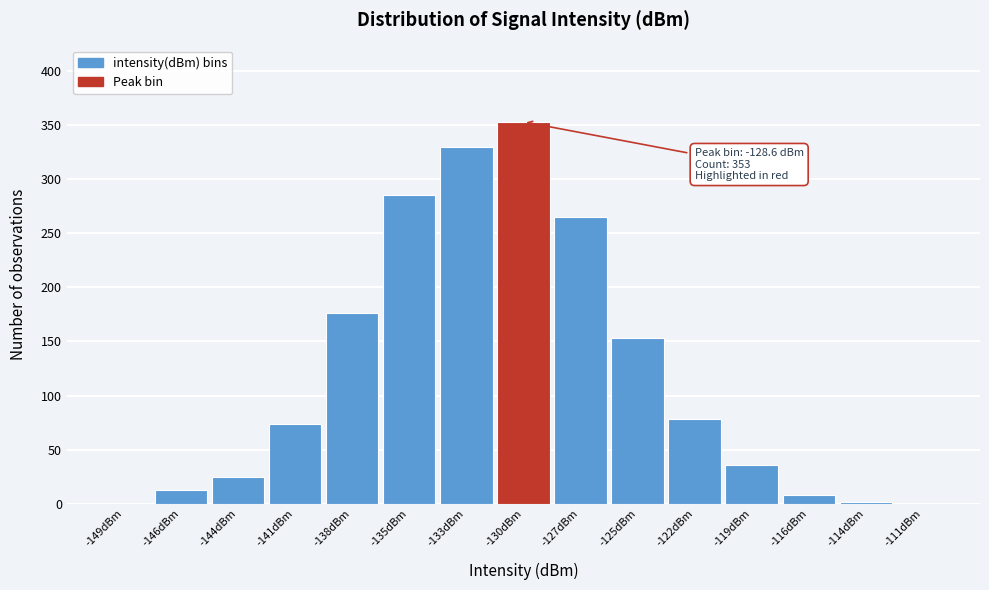

Is it true that the value at -119dBm is 36?

True